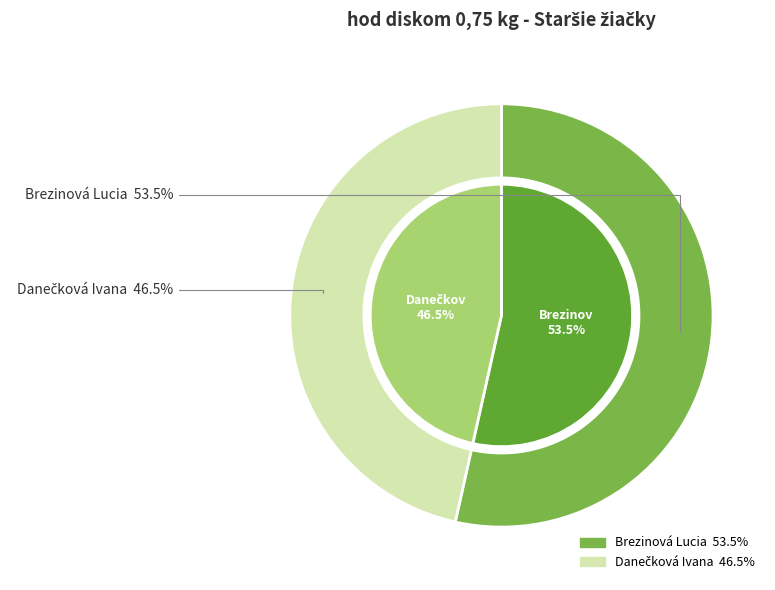

Rank the categories by value from highest to lowest.

Brezinová Lucia, Danečková Ivana